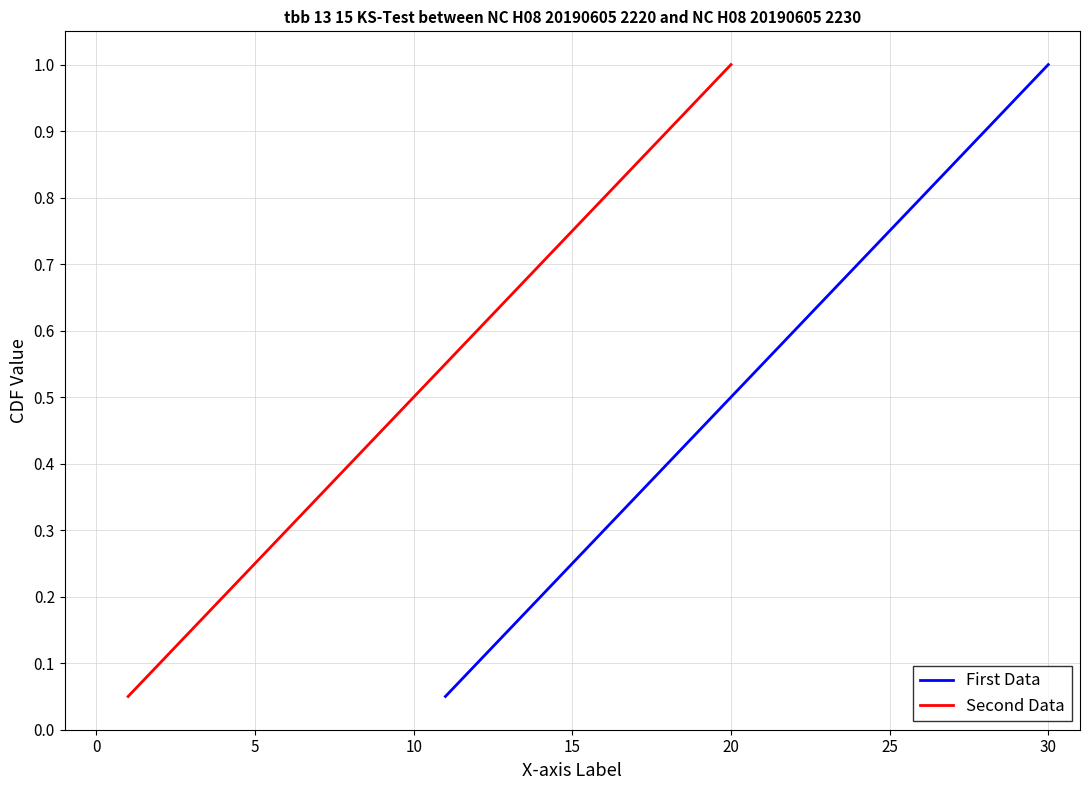

Which category has the highest value in the First Data series?

30